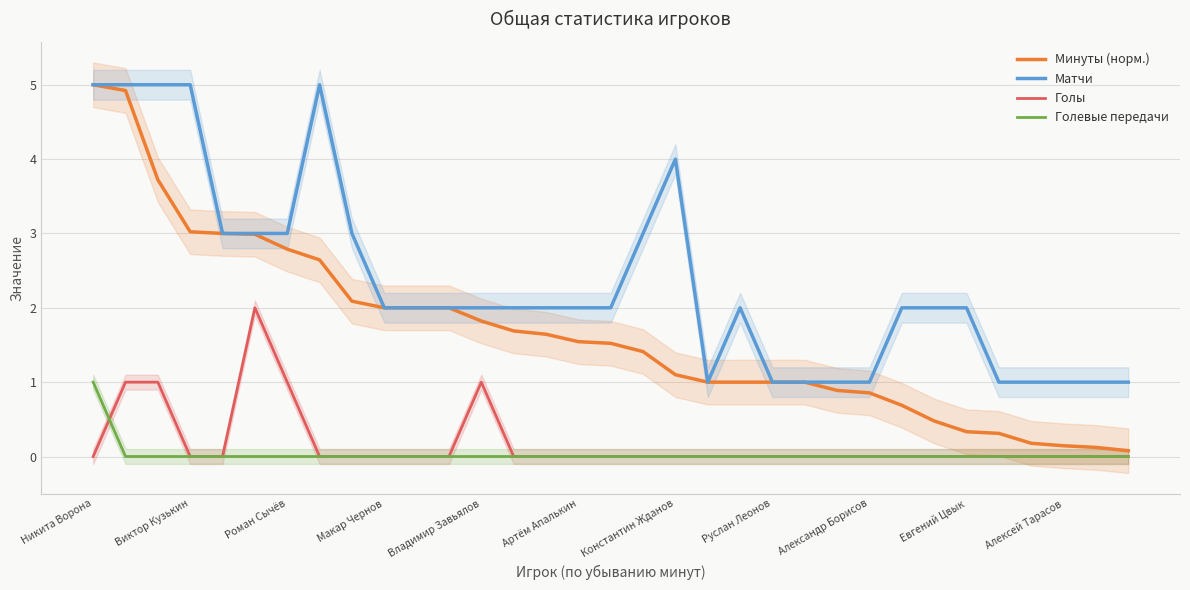

Which series has the widest spread of values?

Минуты (норм.)